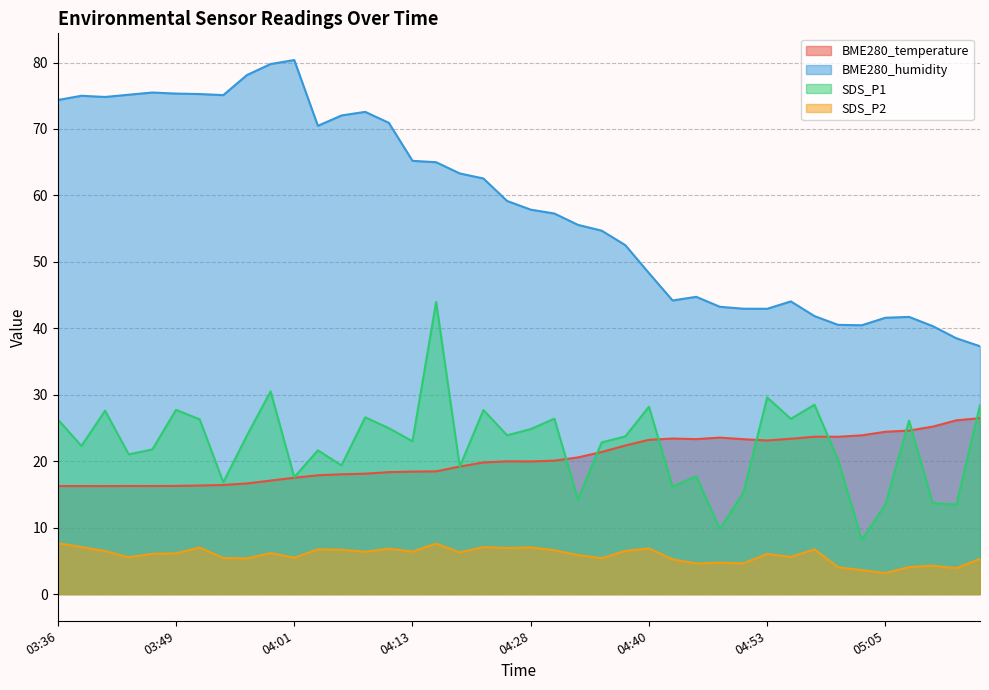

In BME280_humidity, how many points are higher than both neighbors (excluding endpoints)?

7